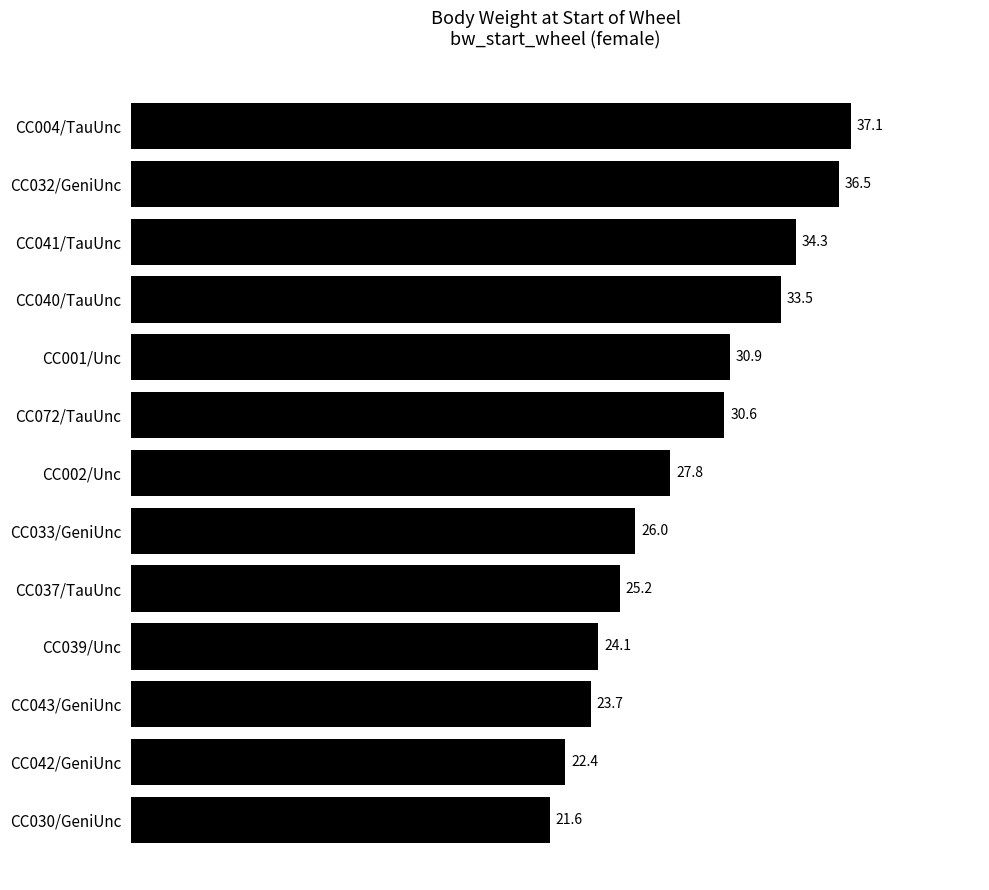

What is the difference between the maximum and minimum values?

15.5